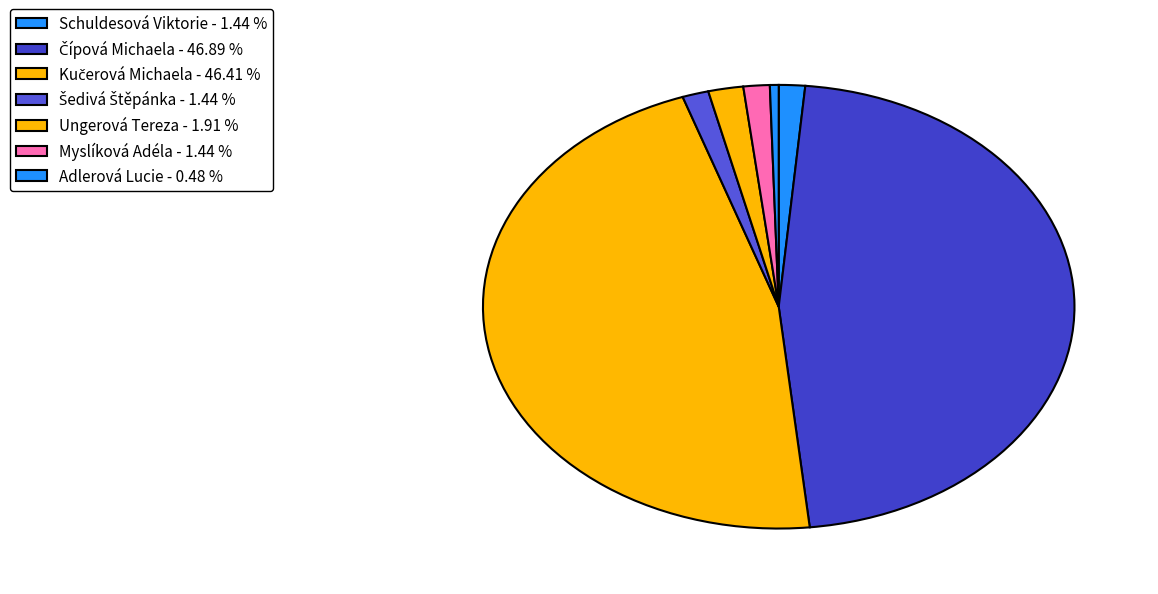

To the nearest percent, what is the difference between the Kučerová Michaela and Schuldesová Viktorie slice percentages?

45%